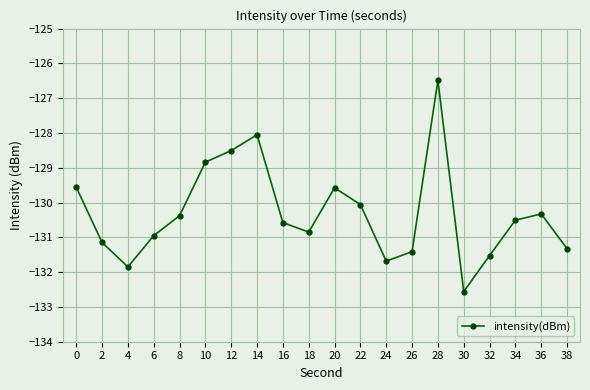

How many data points does each series have?

20